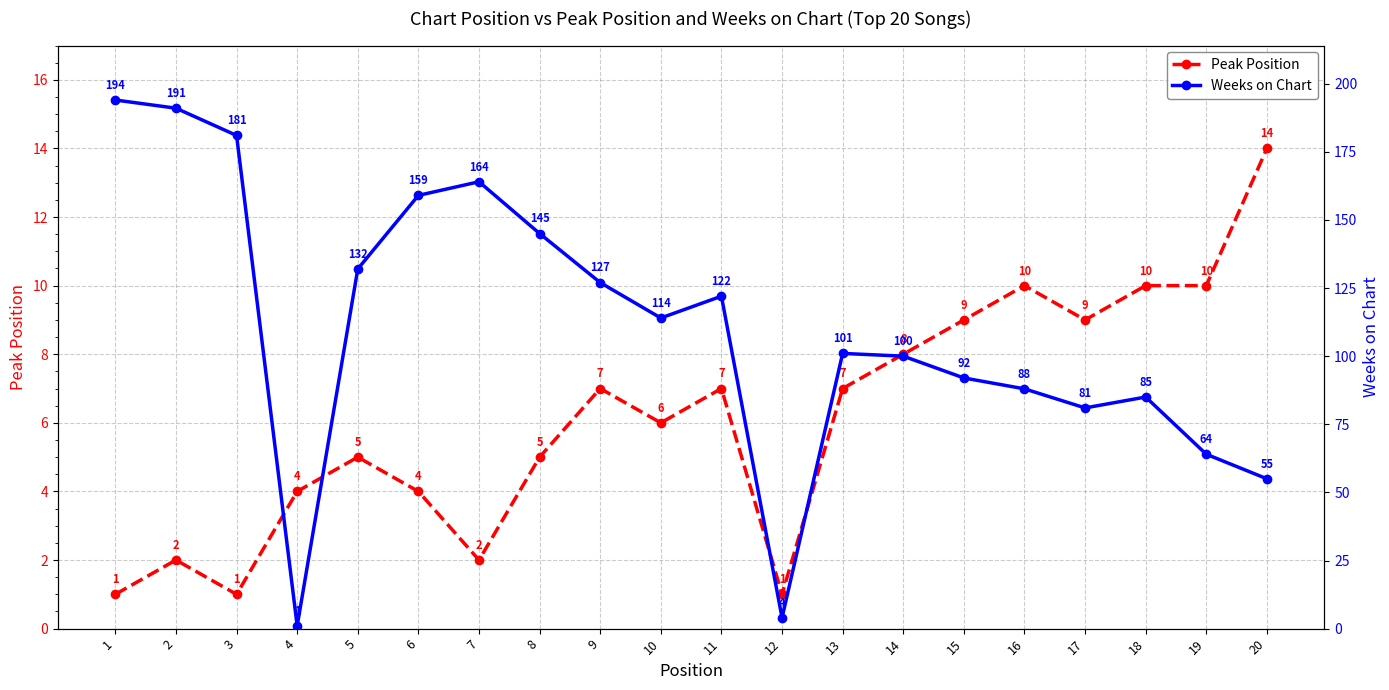

The value of Weeks on Chart at 6 is 159. True or false?

True